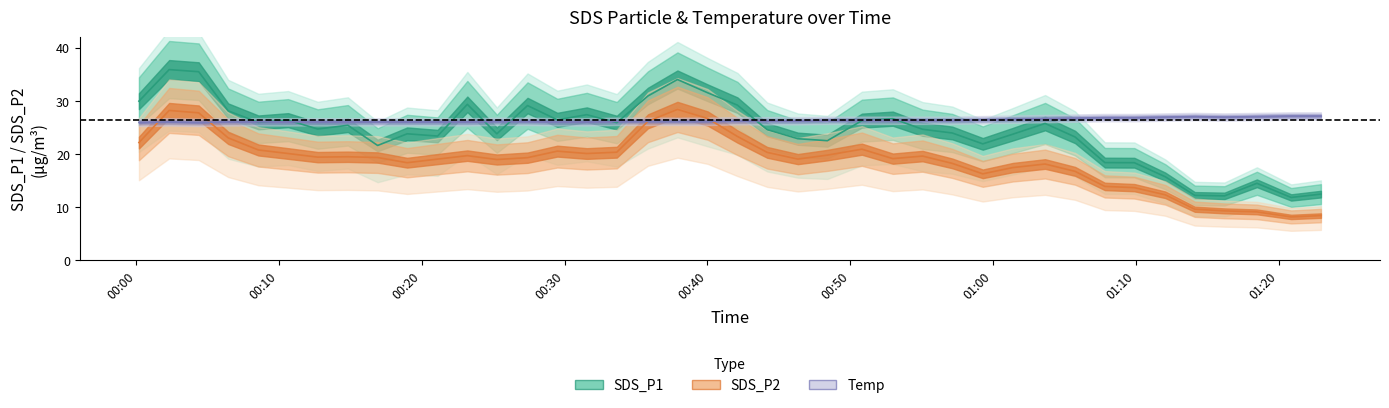

At which category does Temp reach its first local valley?

2022/02/19 00:04:22